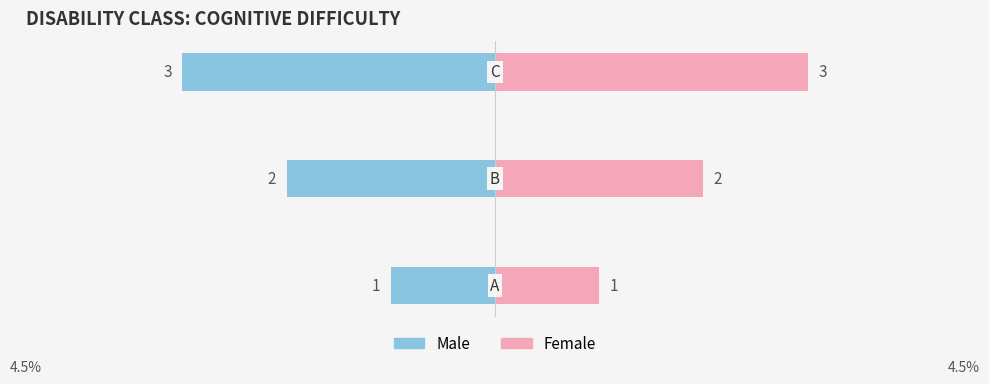

List the series in order of their peak value, highest first.

Female, Male